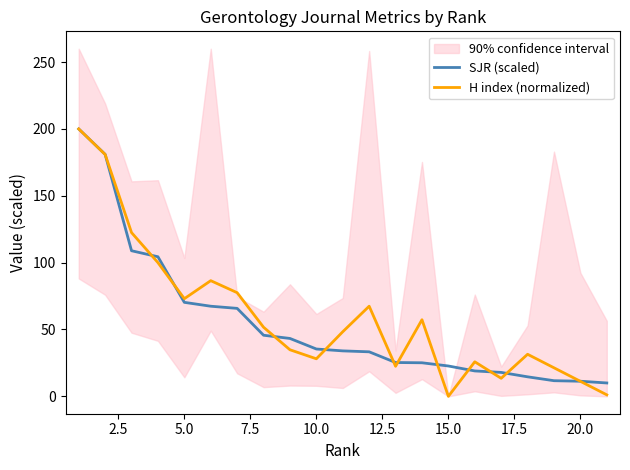

What is the minimum value for SJR (scaled)?

10.0